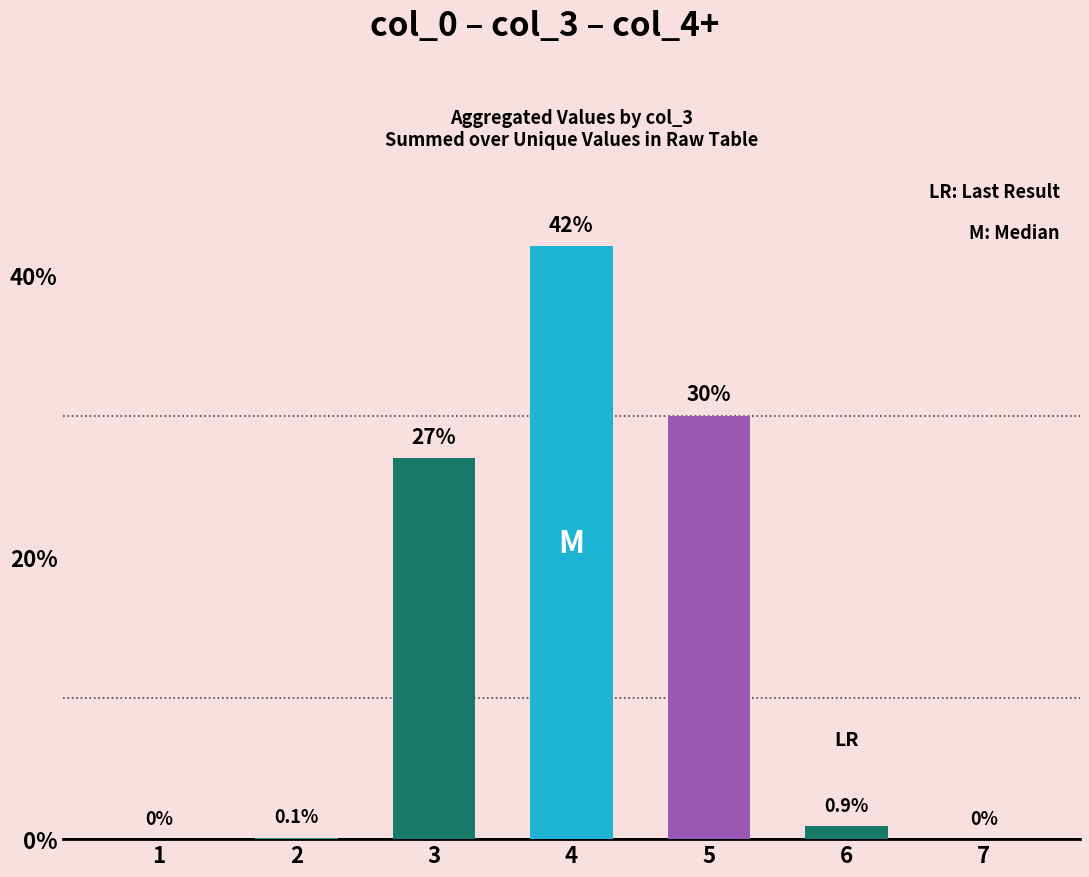

At which category does the chart reach its peak across all series?

4